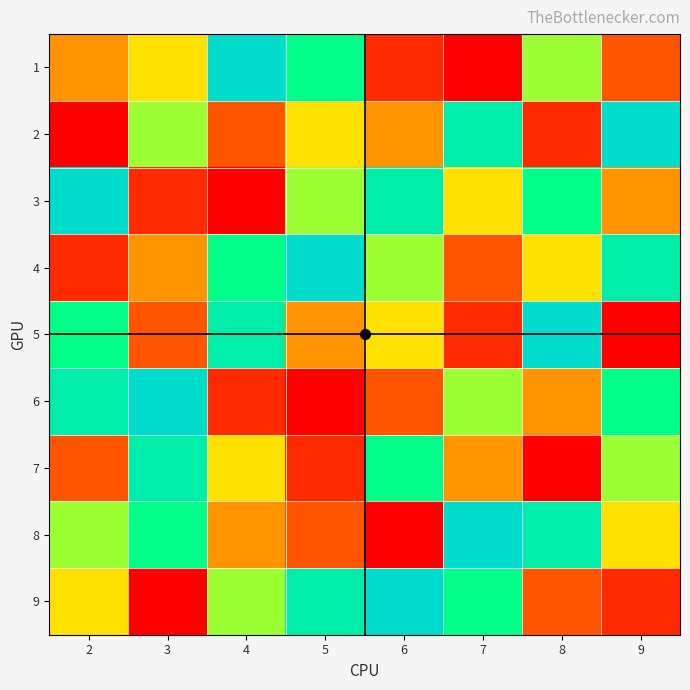

At which category does the chart reach its peak across all series?

4